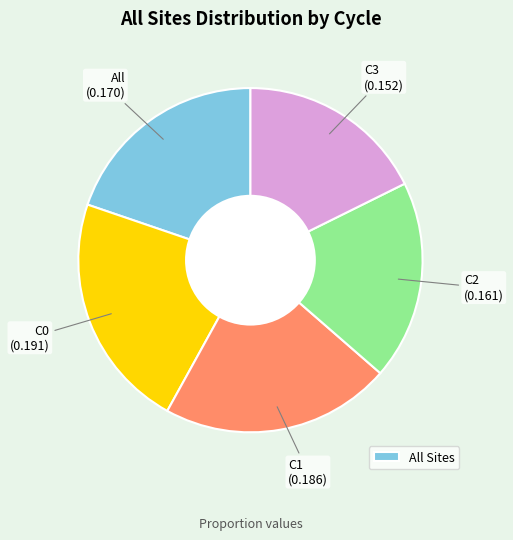

Count the number of slices in the pie.

5